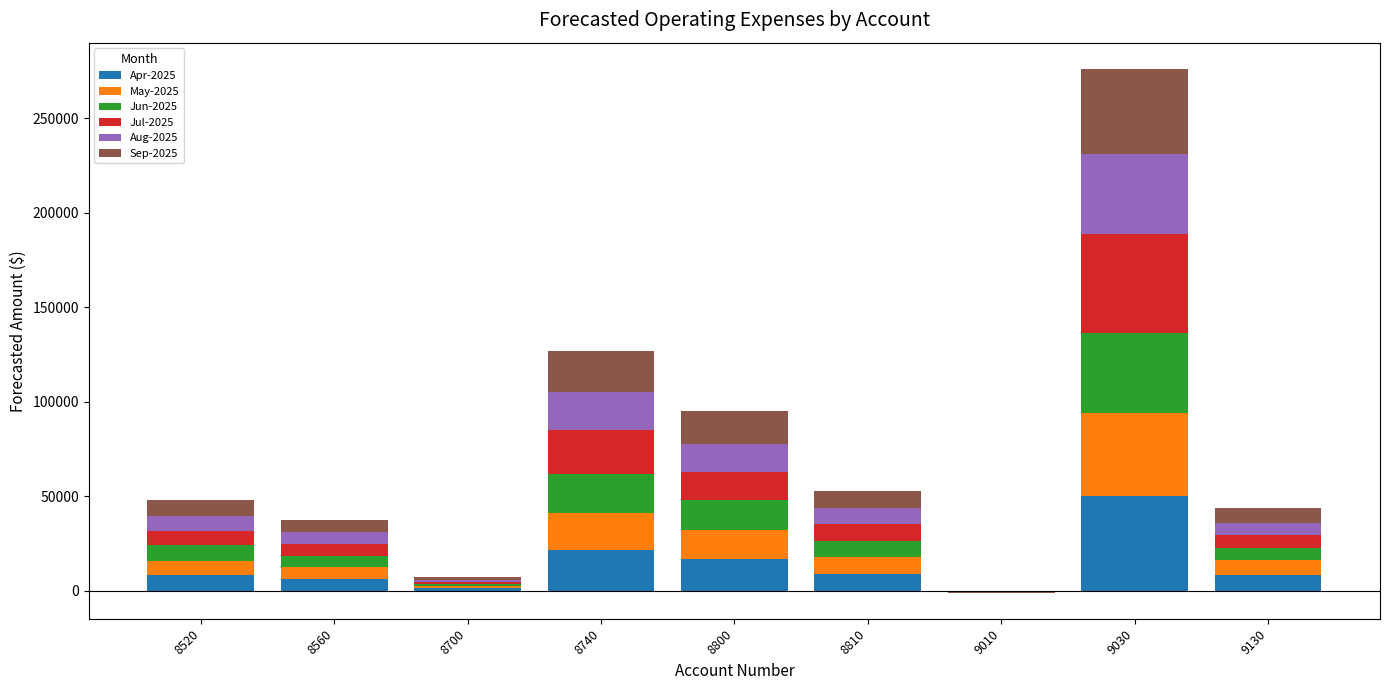

At which label is Sep-2025 closest to 22428?

8740